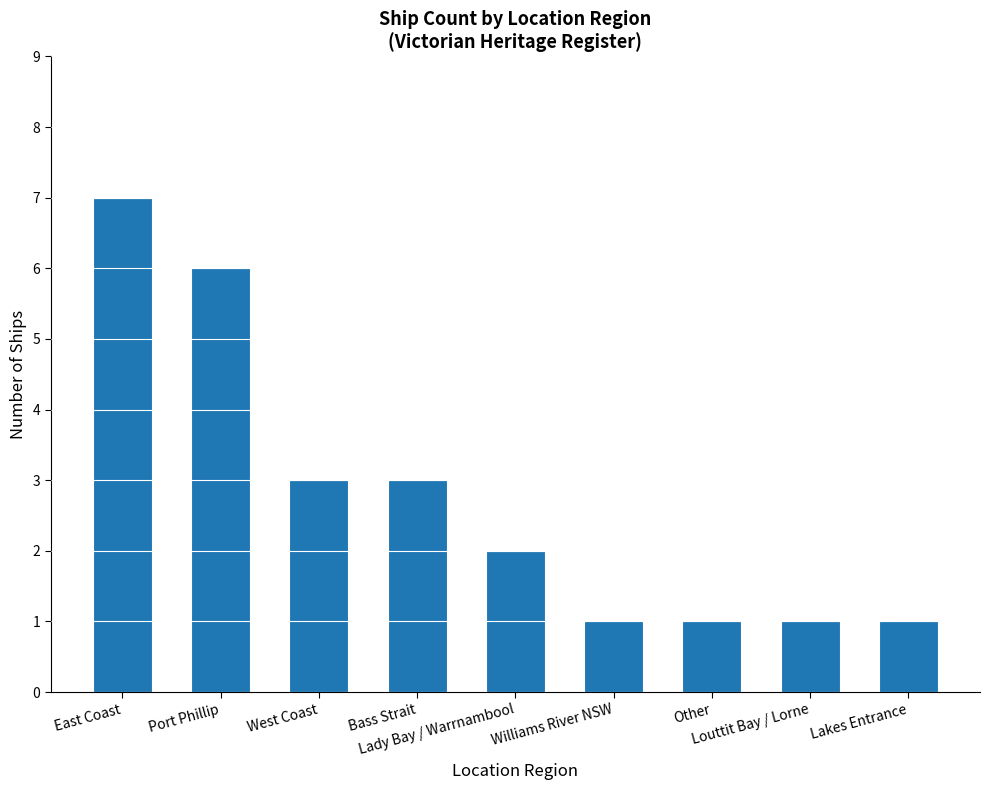

What is the maximum value shown in the chart?

7